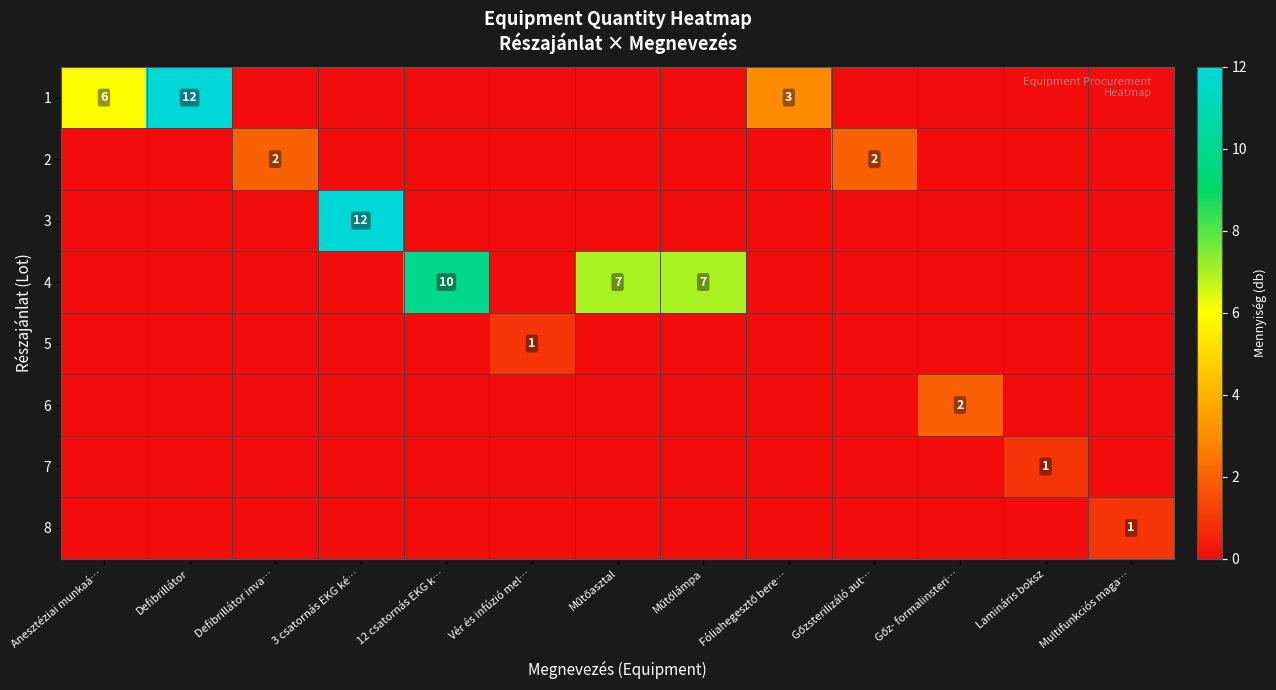

What is the sum of all 8 values?

1